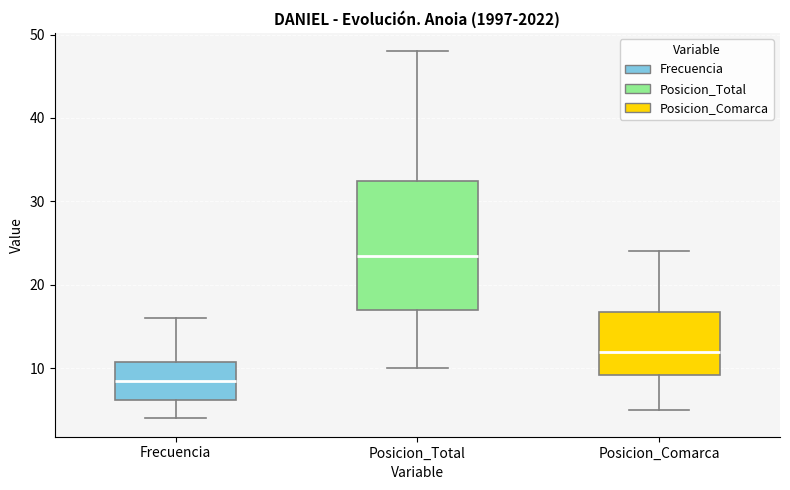

Which box is the tallest, from its lower edge to its upper edge?

Posicion_Total